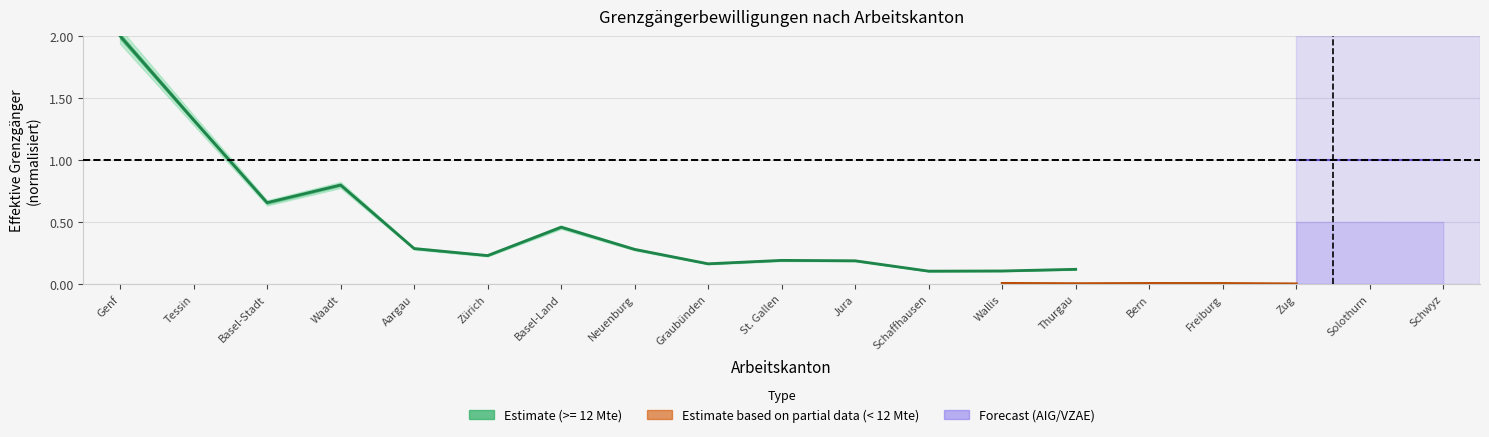

What is the label of the 2nd point from the left?

Thurgau